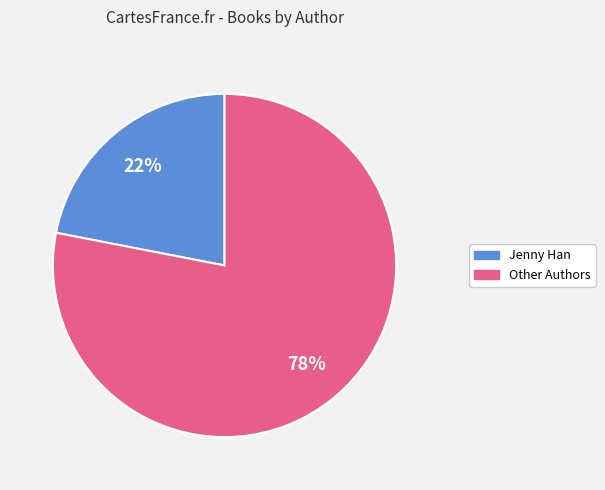

To the nearest percent, what portion does Other Authors represent?

78%